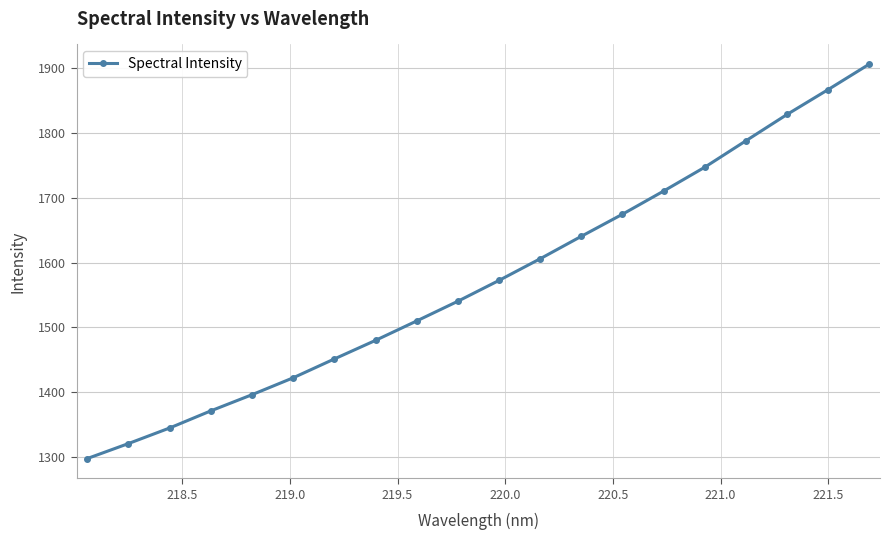

True or false: the data has more than 1 interior local peaks.

False